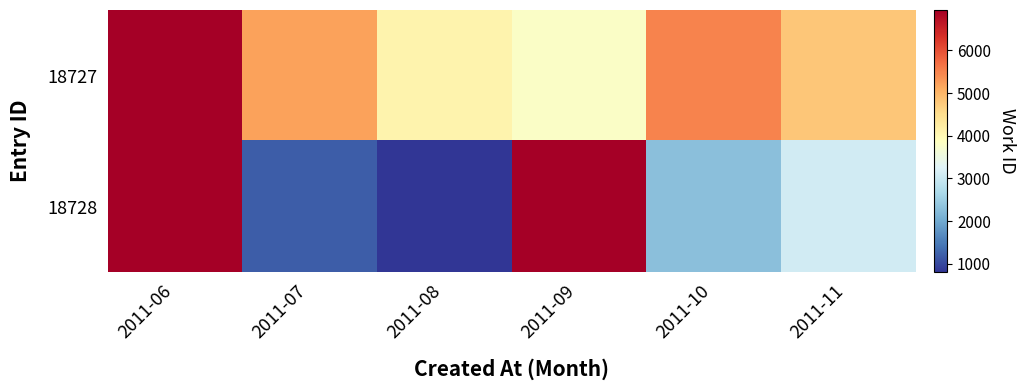

At which category is the sum across all series the highest?

2011-06